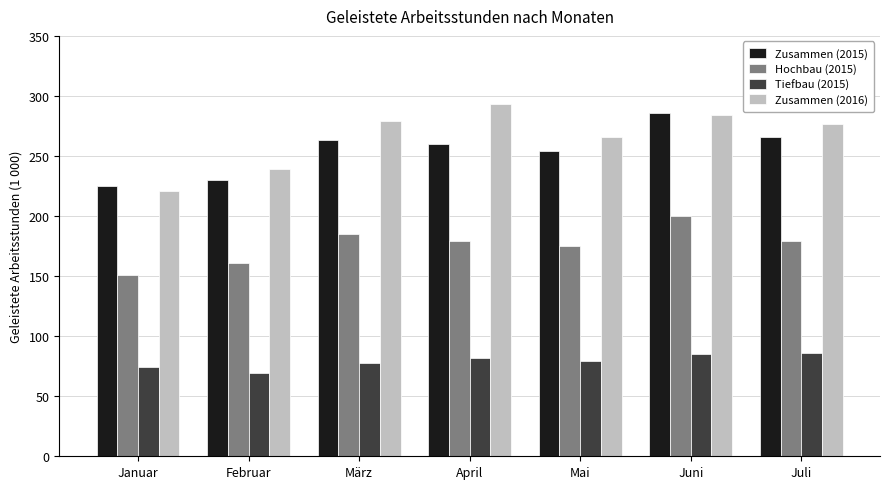

Between Februar and März, which series saw the biggest shift?

Zusammen (2016)